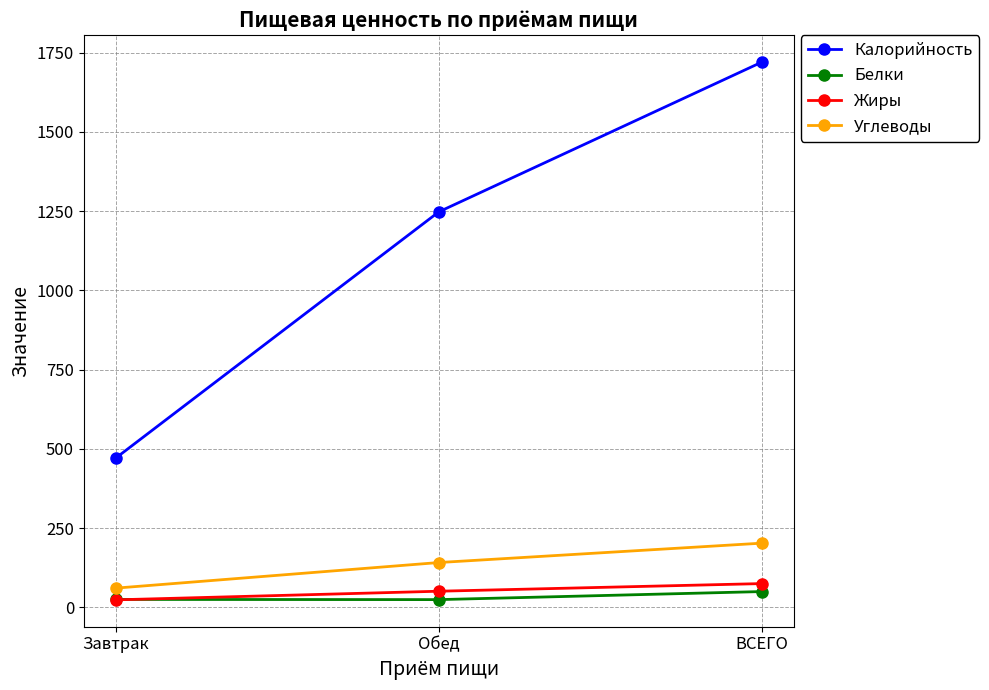

What is the sum of the Калорийность values at Обед and ВСЕГО?

2968.0